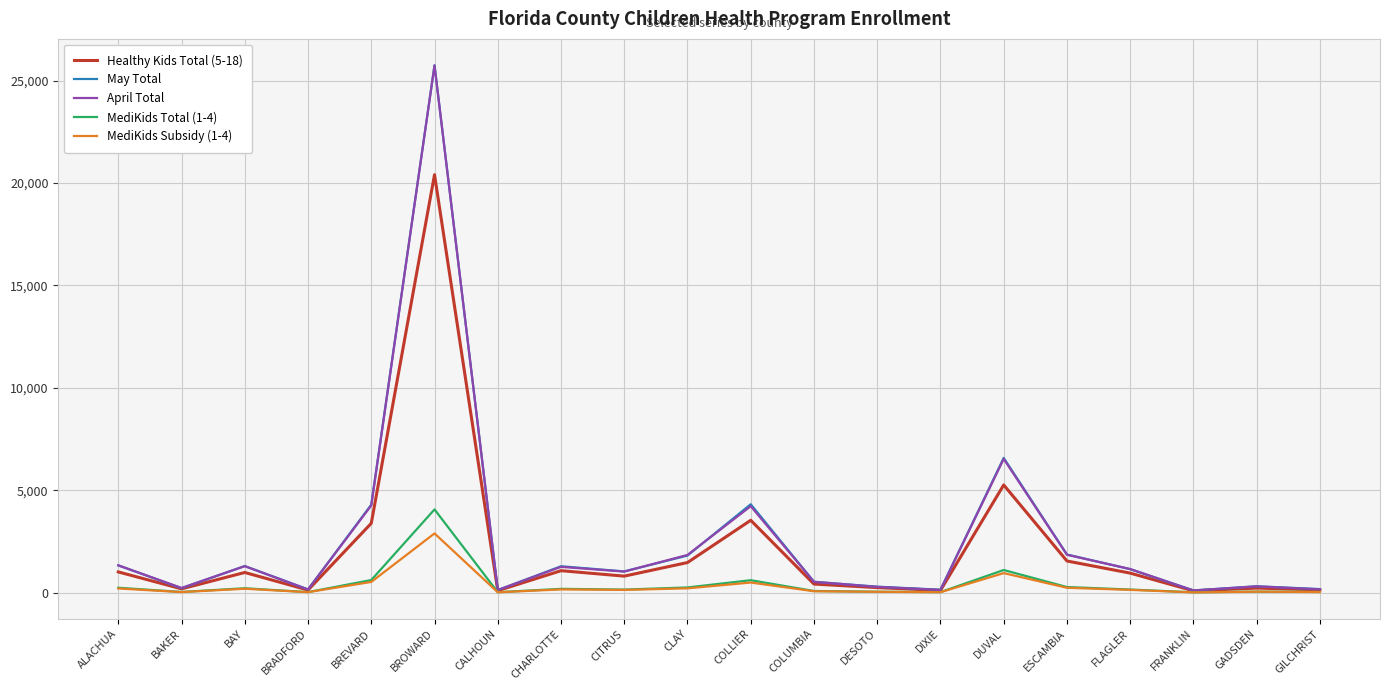

Which series has the largest range (max minus min)?

May Total